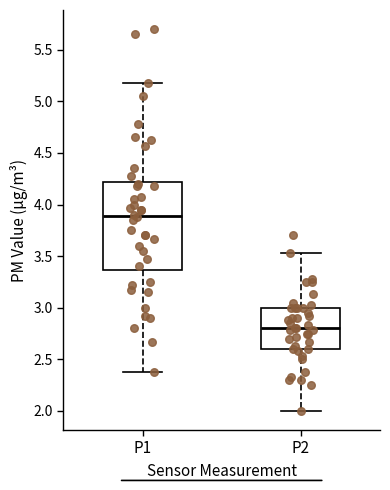

Where is the upper edge of the box for P2 on the y-axis? The values are not printed on the chart, so give them approximately, as read against the axis.

3.00